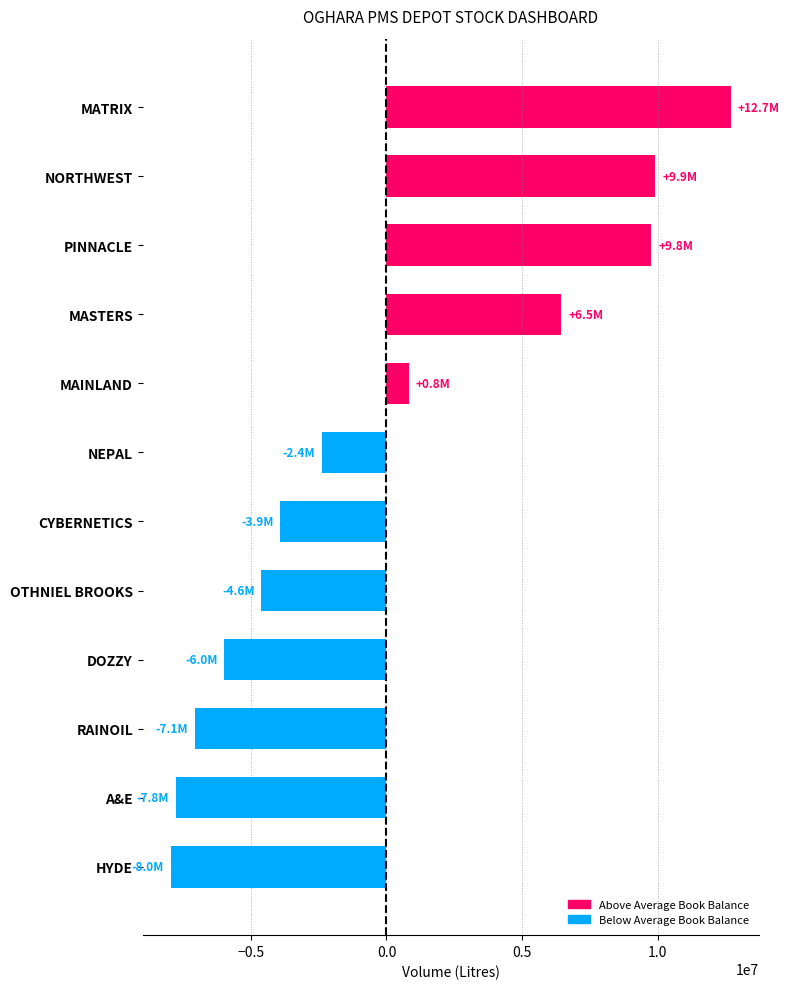

Are the bars horizontal?

Yes